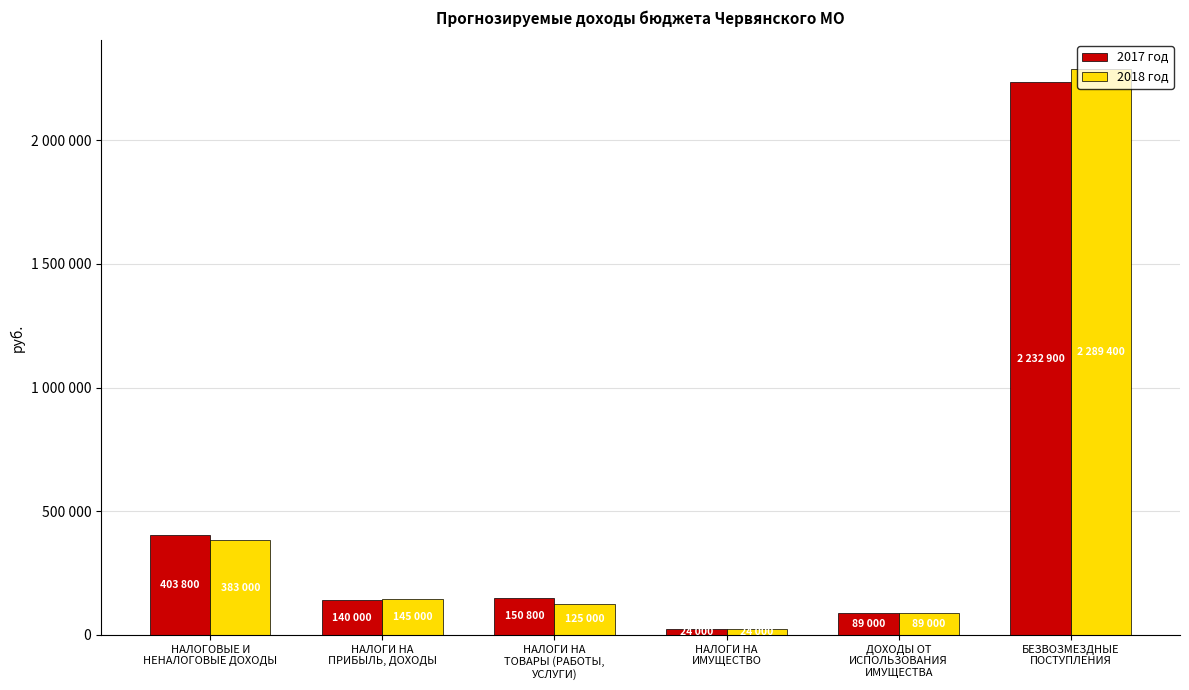

What is the smallest value displayed?

24000